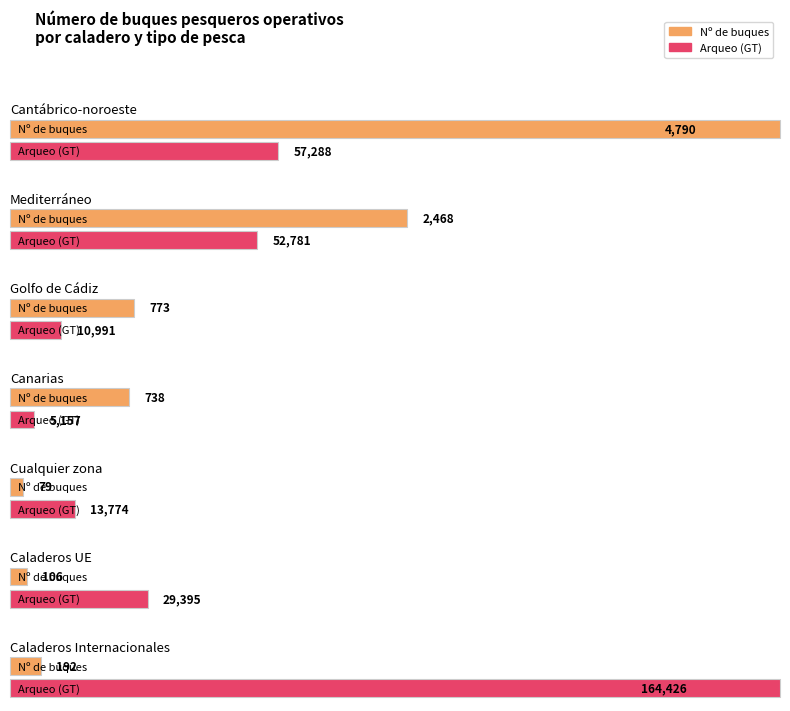

True or false: Nº de buques has a value of 738.0 at Canarias.

True